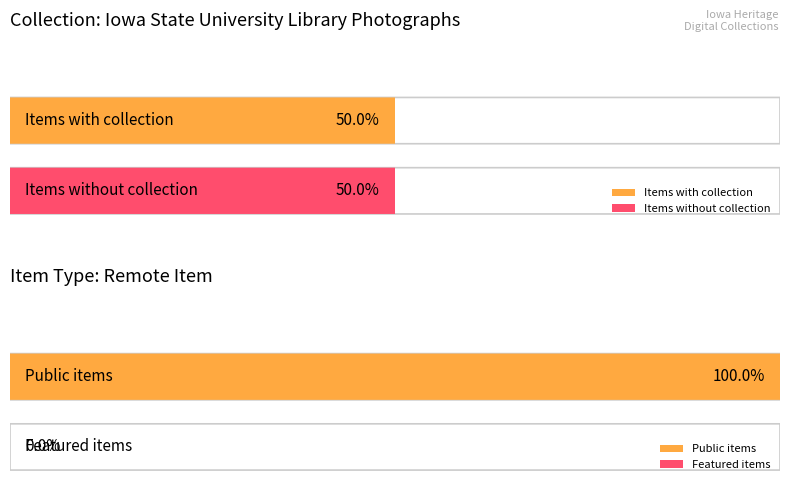

How many bars are there in each group?

2